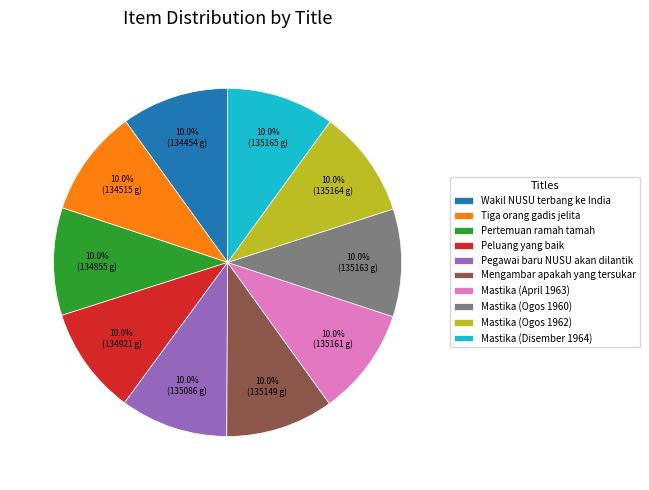

Is it true that Peluang yang baik is 1% of the pie?

False